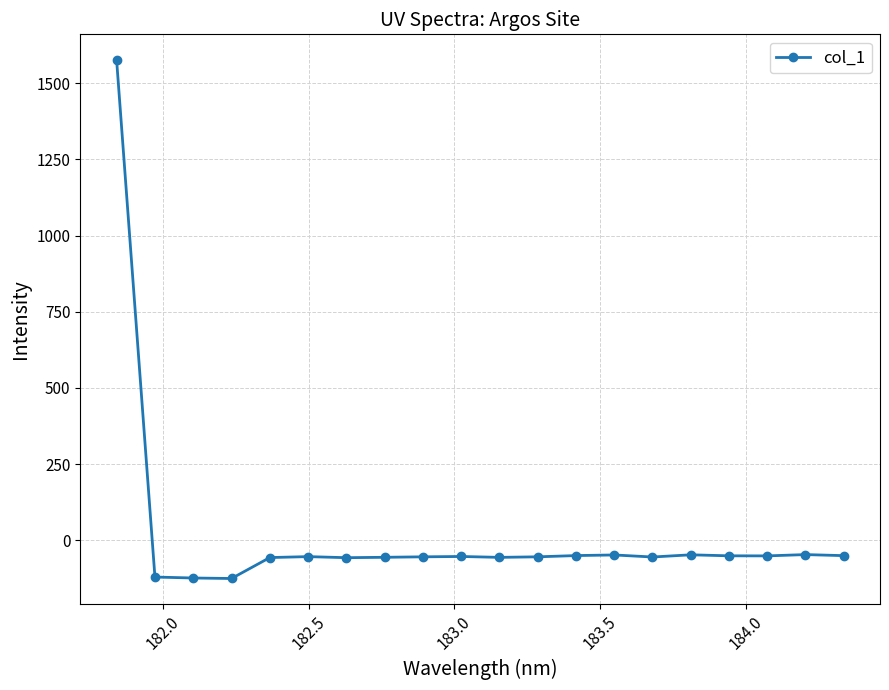

What is the average value?

18.2